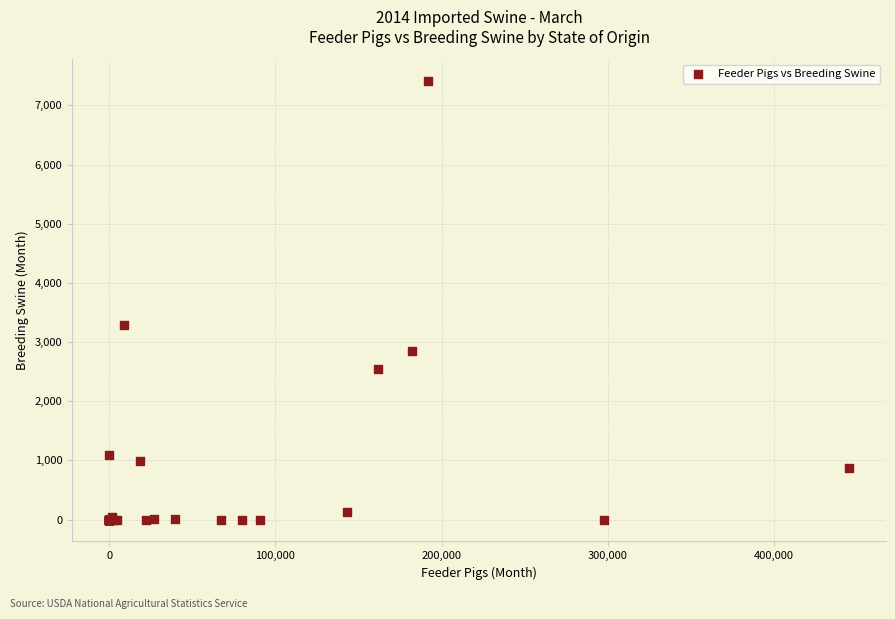

What Y value in the scatter plot is closest to 3705?

3286